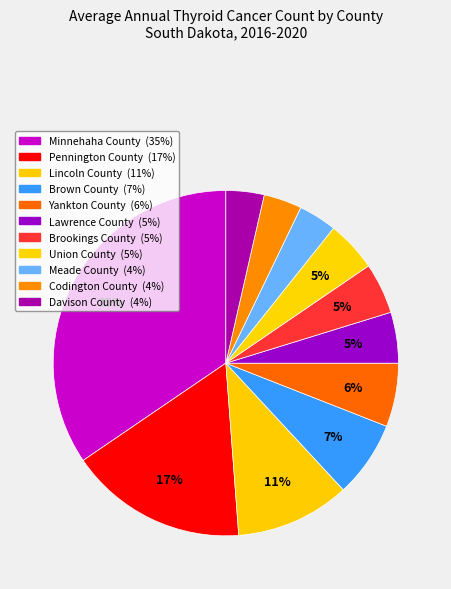

Count the number of slices in the pie.

11